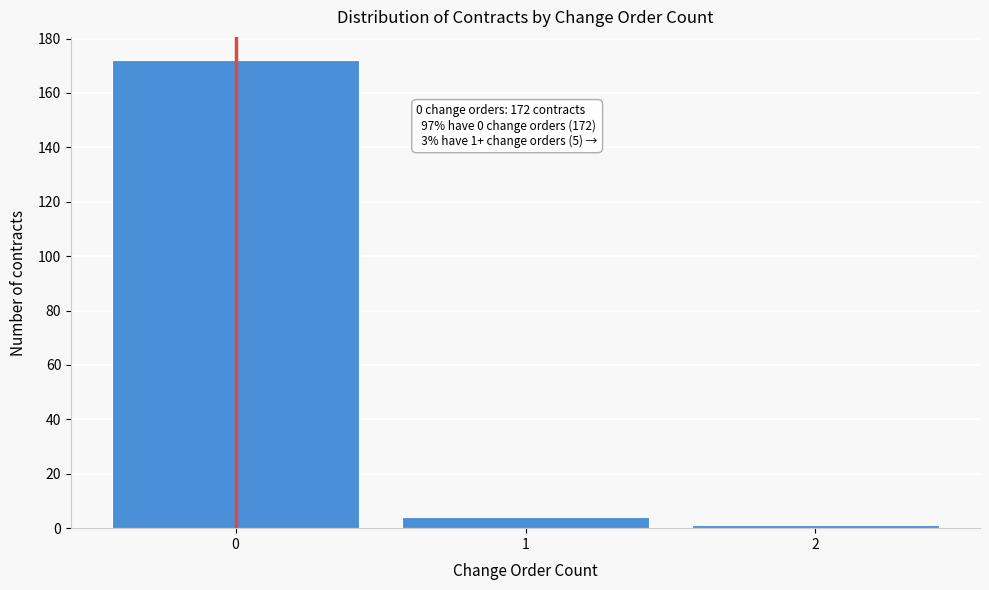

Reading right to left, extract all data points from this chart.

1	4	172